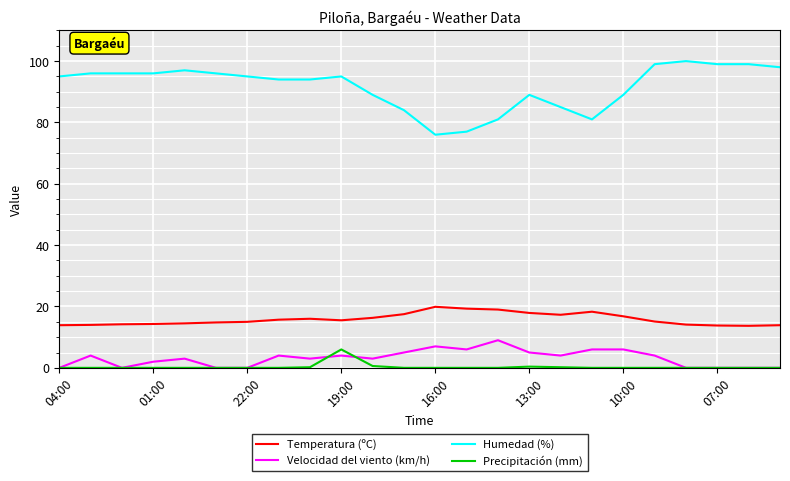

What is the highest value of the Velocidad del viento (km/h) series?

9.0